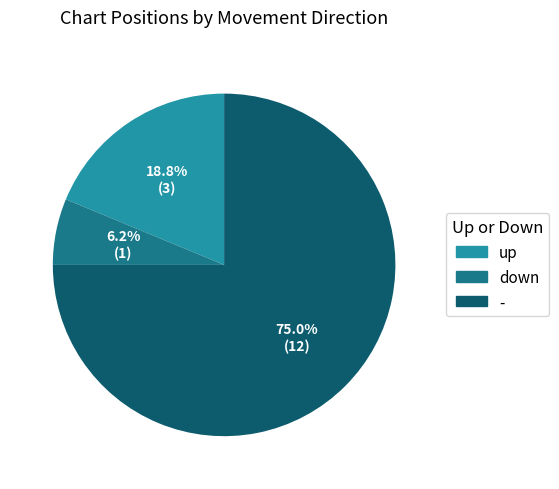

Combined, do down and up account for over 50%?

No